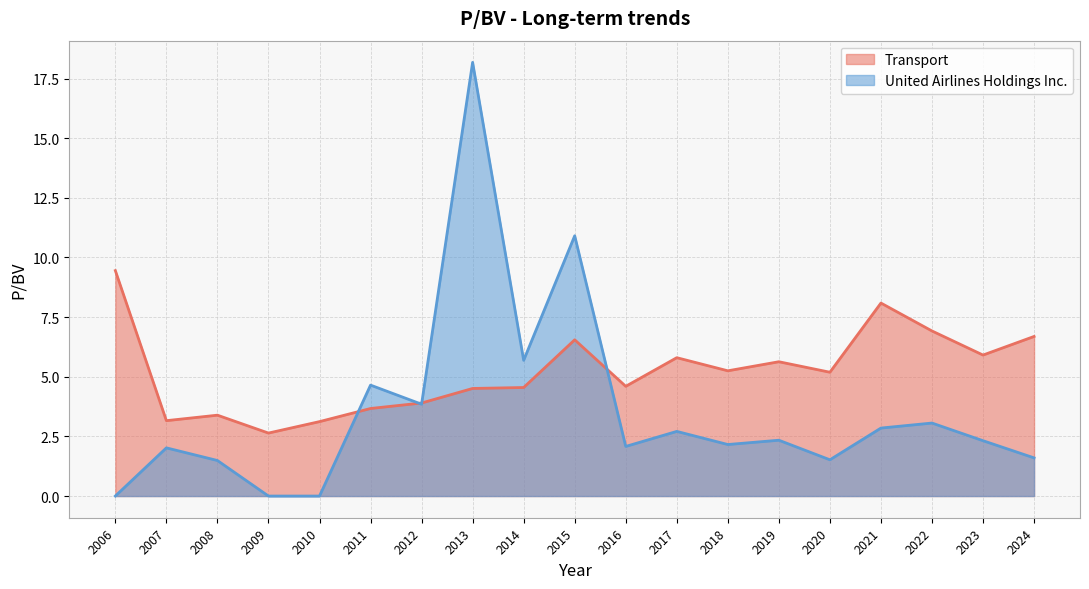

At which label is United Airlines Holdings Inc. closest to 9?

2015